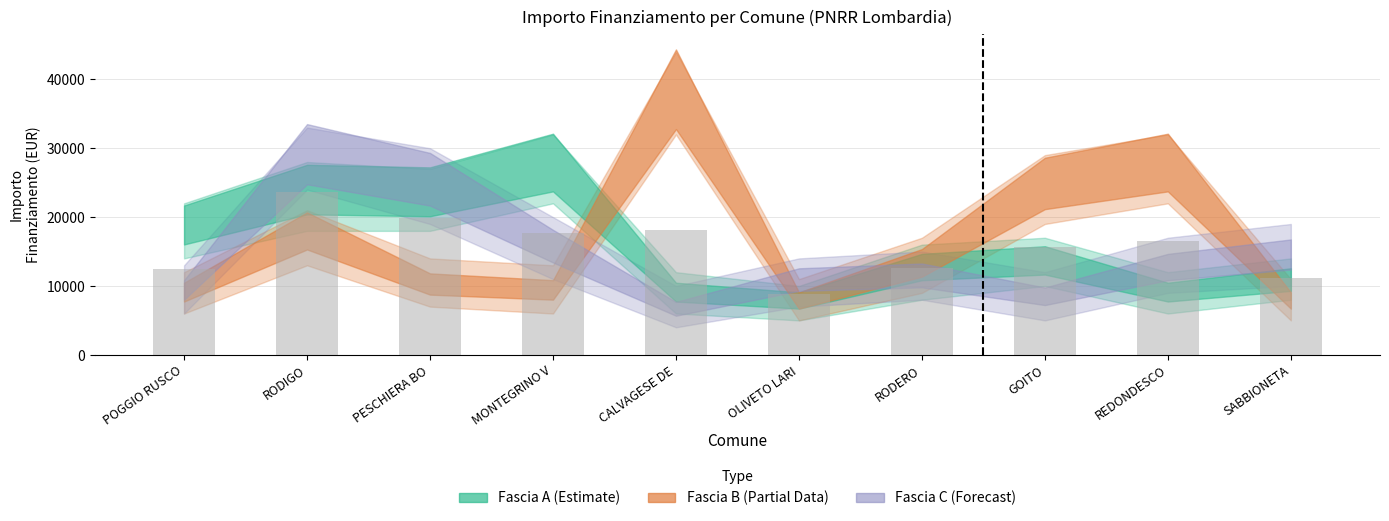

At which category does the chart reach its minimum across all series?

OLIVETO LARI